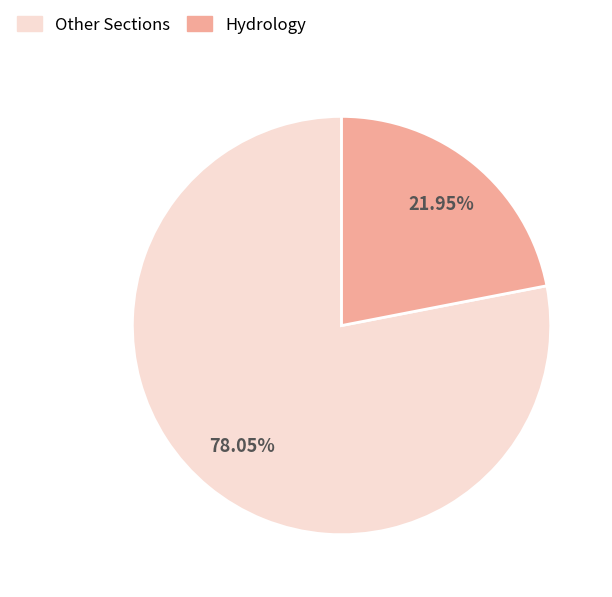

Combined, do Hydrology and Other Sections account for over 50%?

Yes